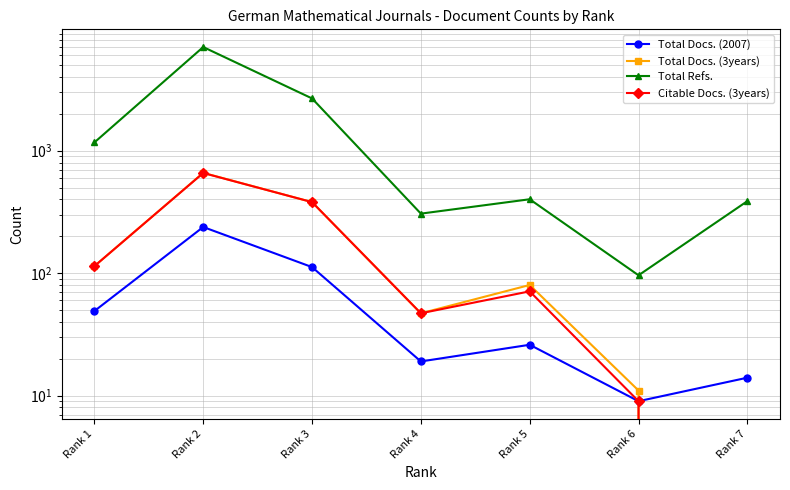

What is the average value of the Total Docs. (3years) series?

184